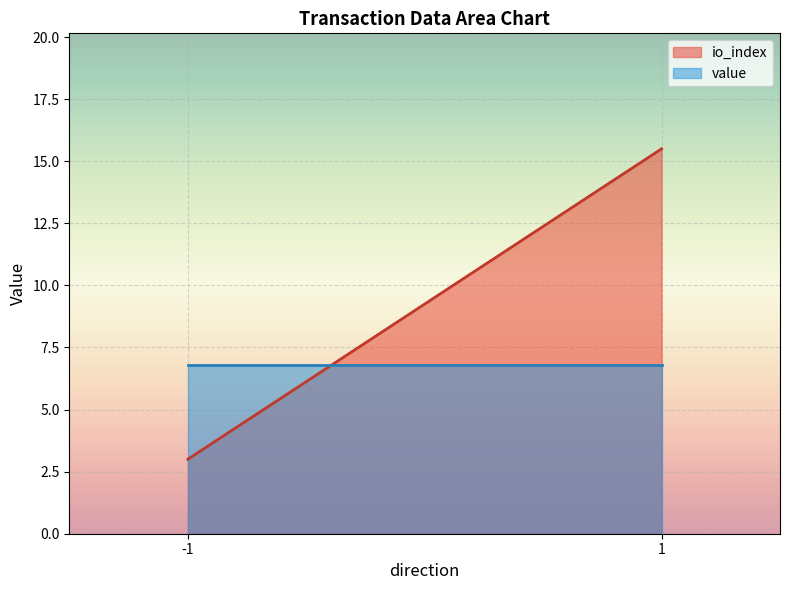

What is the difference between the highest and lowest values at 1?

8.7